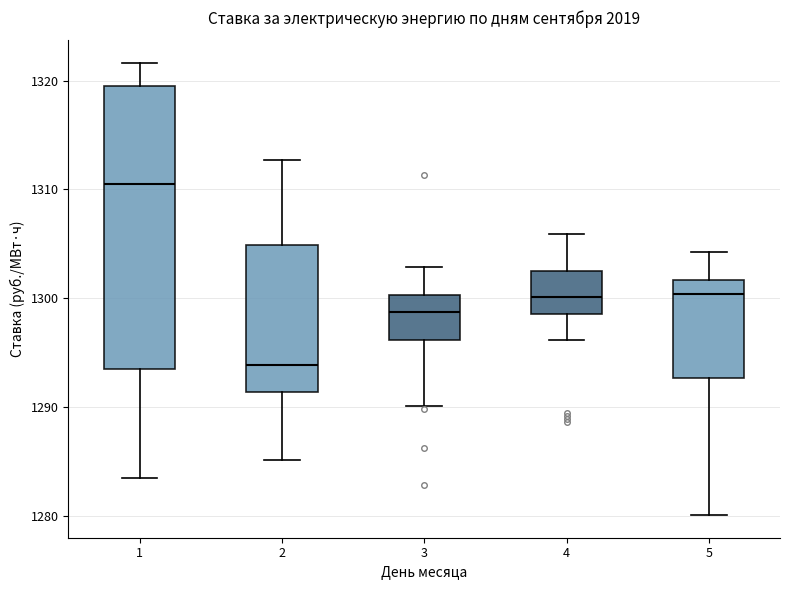

Which box has the highest median line?

1